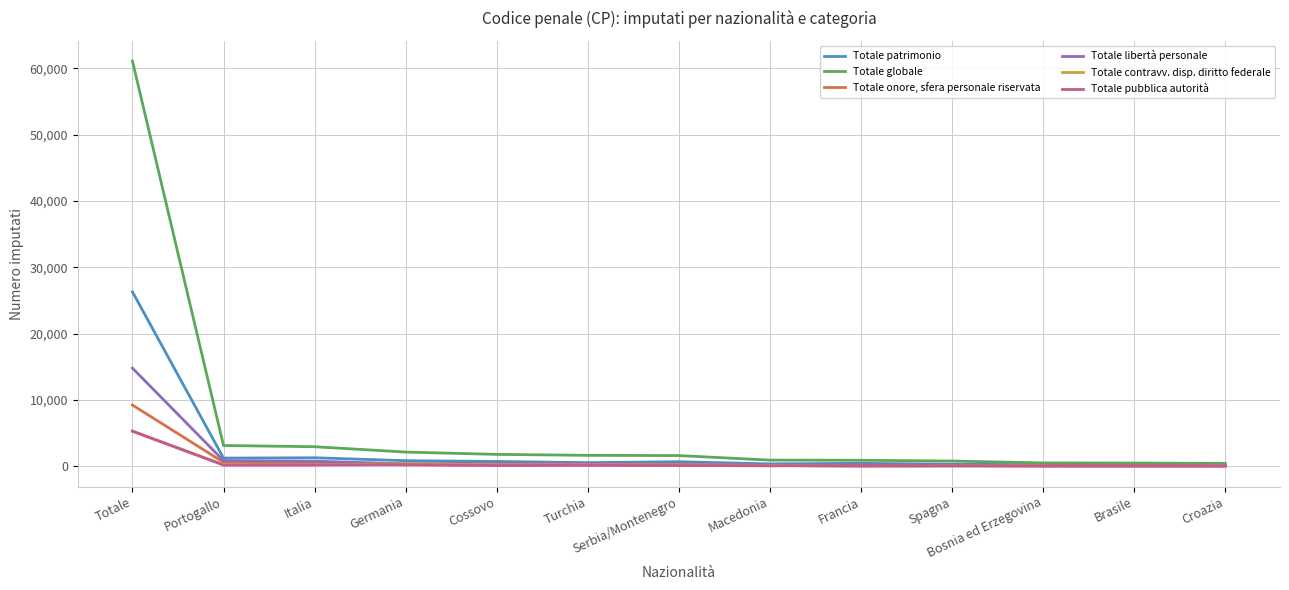

At Portogallo, list the series in order from largest to smallest.

Totale globale, Totale patrimonio, Totale libertà personale, Totale onore, sfera personale riservata, Totale contravv. disp. diritto federale, Totale pubblica autorità